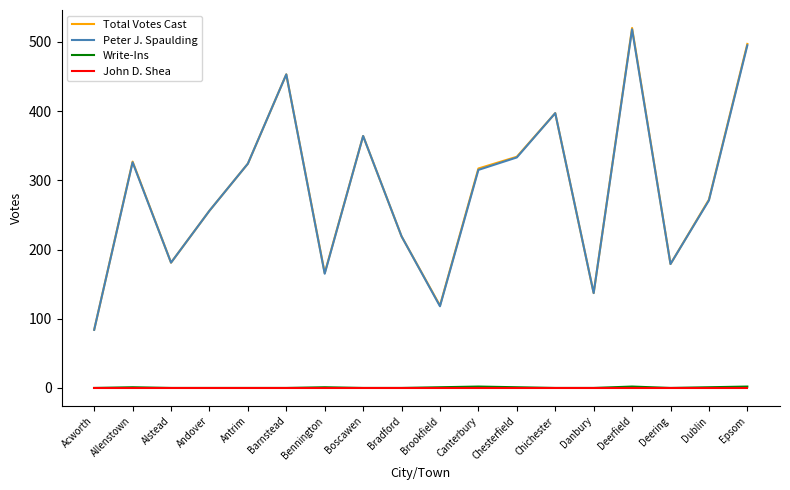

How many categories are shown in the chart?

18